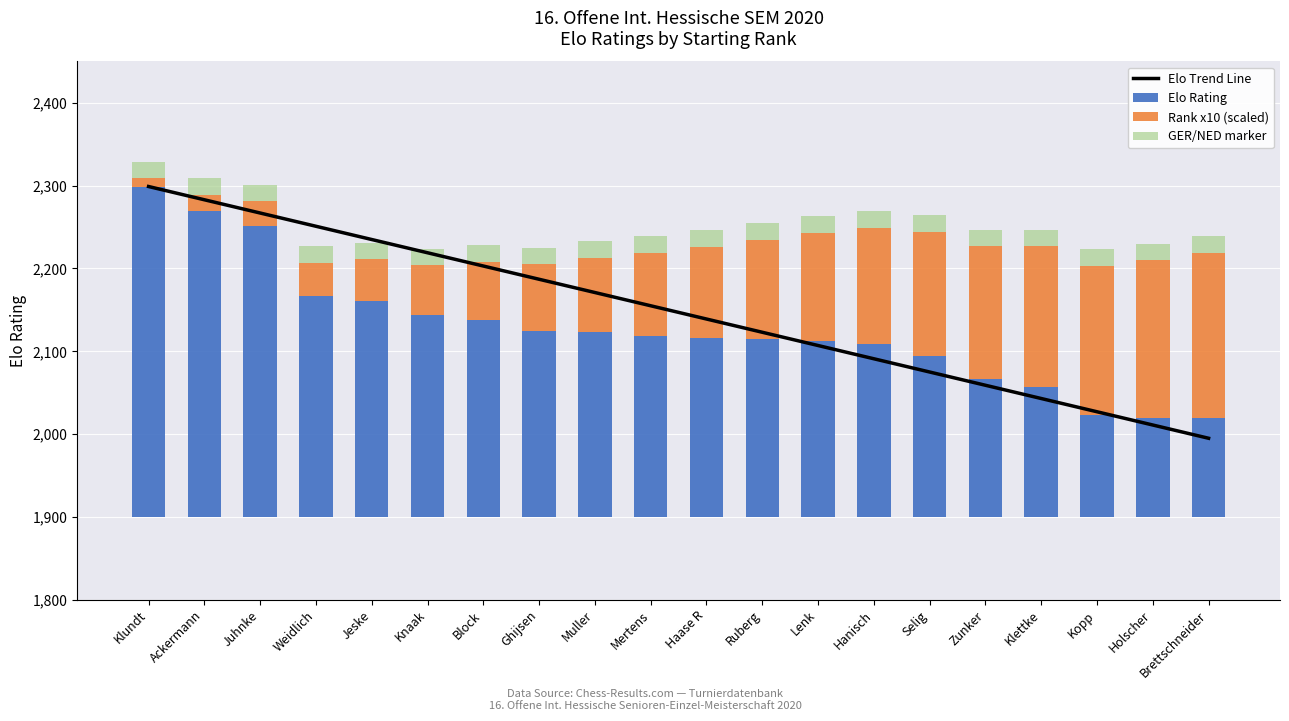

At which category is the sum across all series the highest?

Klundt